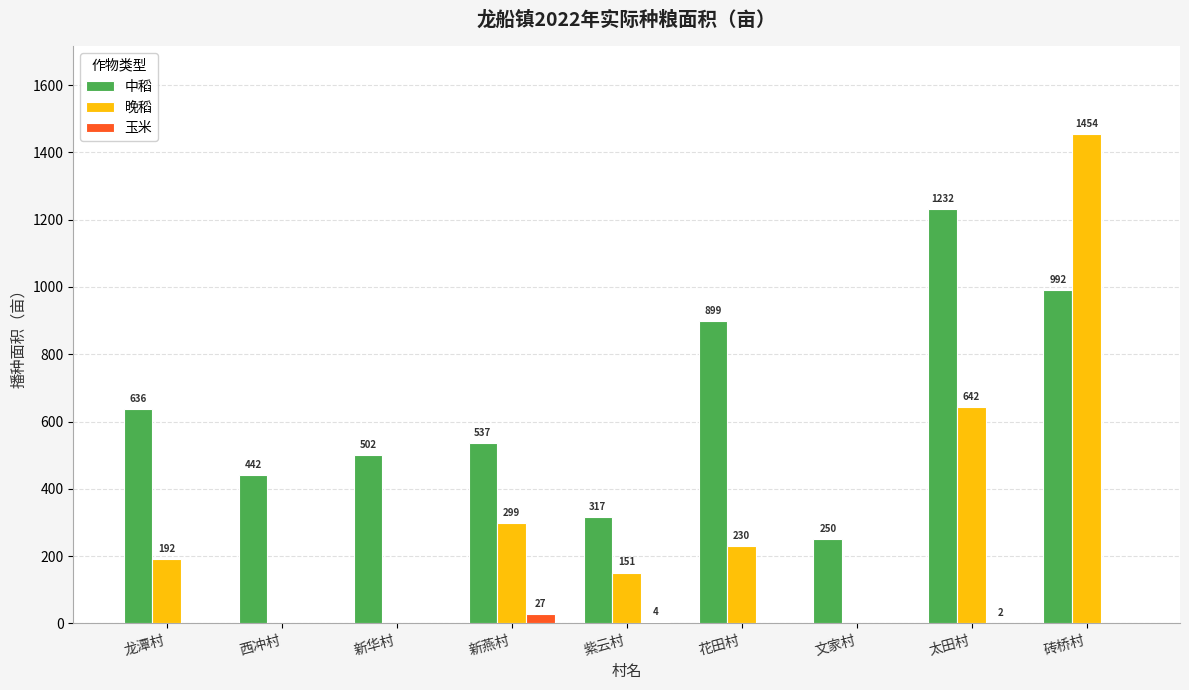

Which series has the widest spread of values?

晚稻